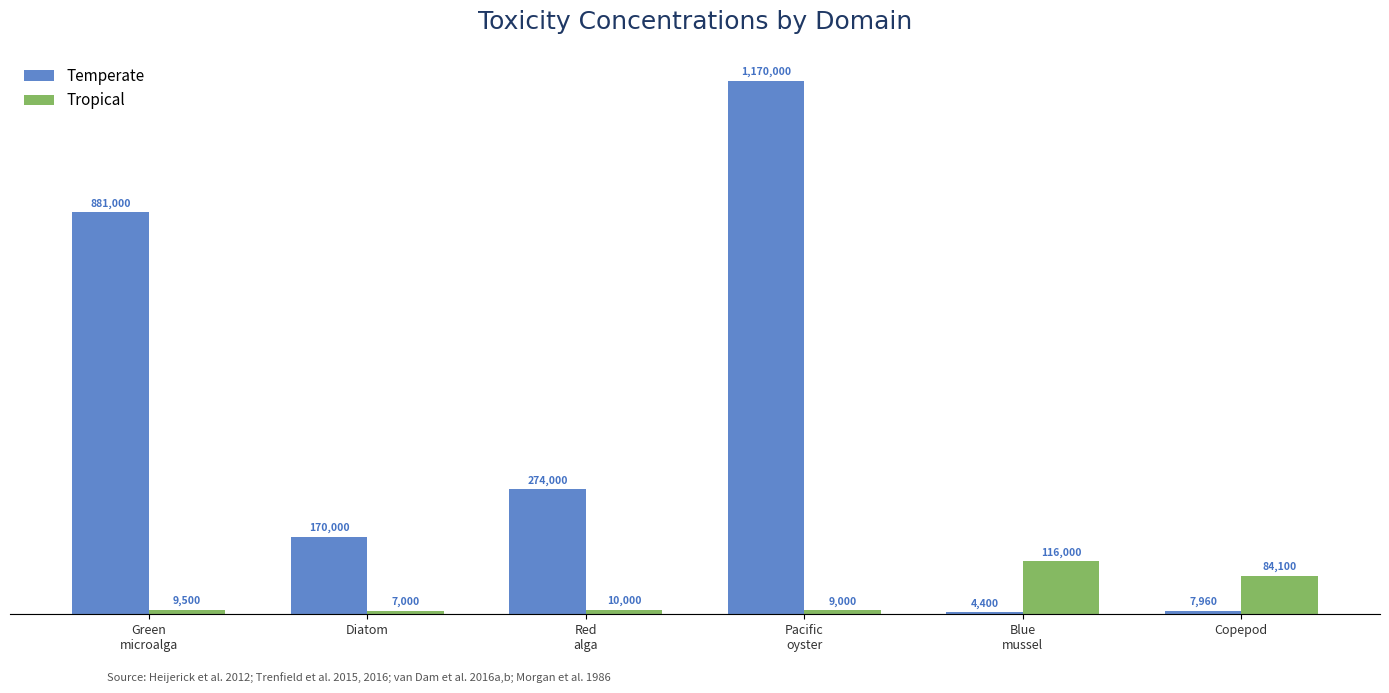

What are all the series names shown in the legend?

Temperate, Tropical